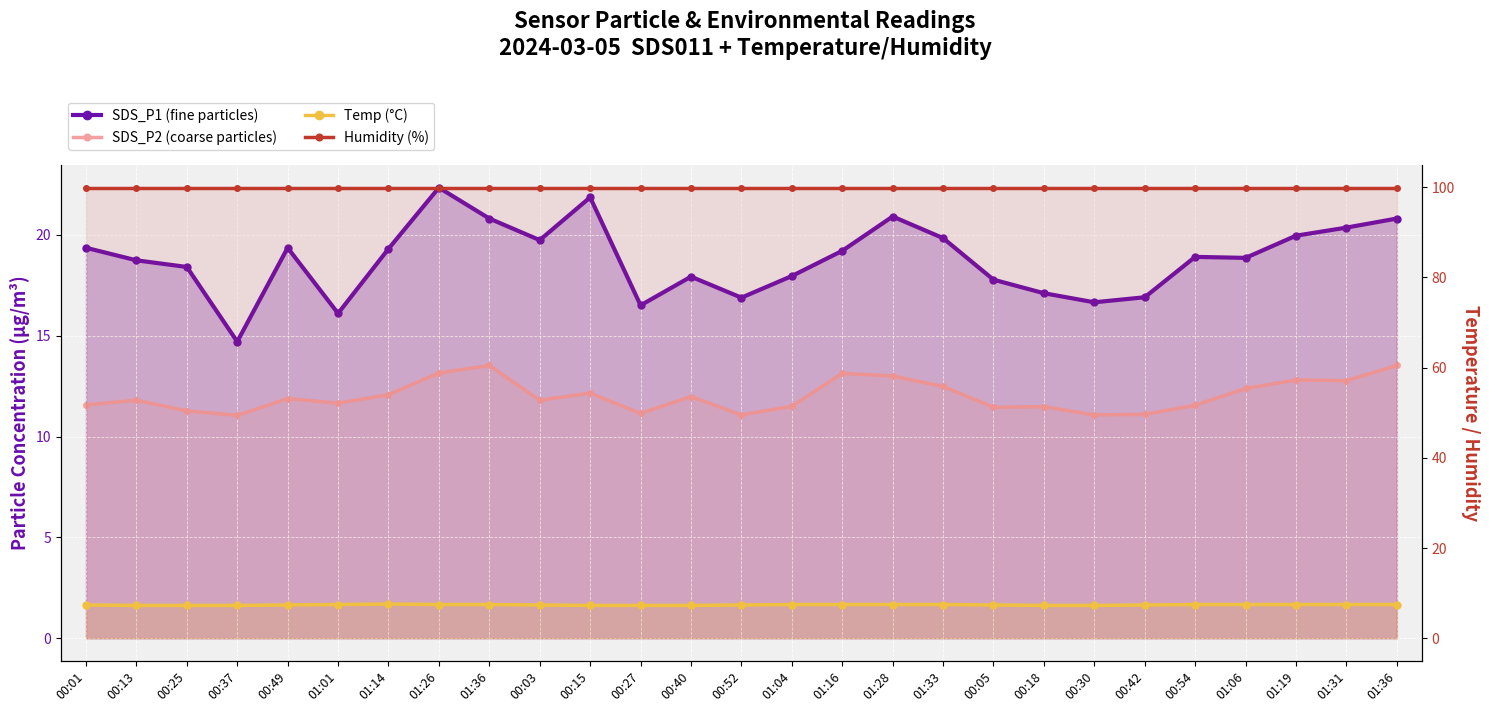

Reading right to left, transcribe all the data shown in this chart.

SDS_P1 (fine particles): 20.8	20.4	19.9	18.9	18.9	16.9	16.6	17.1	17.8	19.8	20.9	19.2	17.9	16.9	17.9	16.5	21.9	19.7	20.8	22.3	19.3	16.1	19.4	14.7	18.4	18.7	19.4
SDS_P2 (coarse particles): 13.5	12.8	12.8	12.4	11.6	11.1	11.1	11.5	11.4	12.5	13.0	13.1	11.5	11.1	12.0	11.2	12.2	11.8	13.5	13.2	12.1	11.7	11.9	11.1	11.3	11.8	11.6
Temp (°C): 7.5	7.5	7.5	7.5	7.5	7.4	7.3	7.3	7.4	7.5	7.5	7.5	7.5	7.4	7.3	7.3	7.3	7.4	7.5	7.5	7.6	7.5	7.4	7.3	7.3	7.3	7.4
Humidity (%): 99.9	99.9	99.9	99.9	99.9	99.9	99.9	99.9	99.9	99.9	99.9	99.9	99.9	99.9	99.9	99.9	99.9	99.9	99.9	99.9	99.9	99.9	99.9	99.9	99.9	99.9	99.9